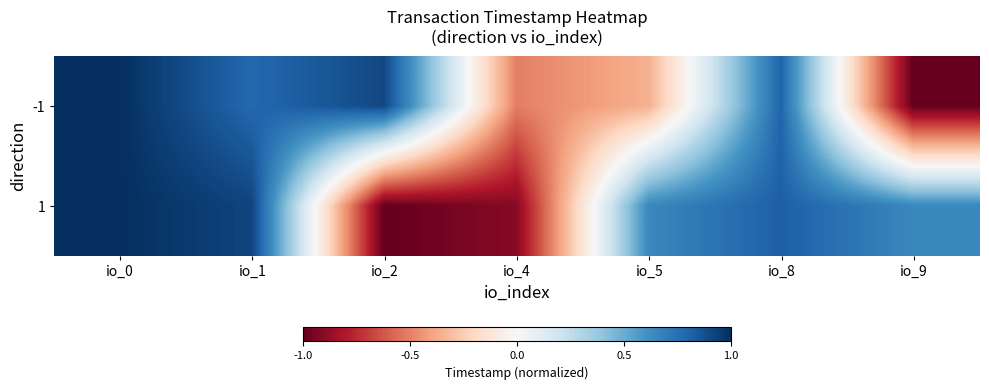

At which category is the sum across all series the highest?

io_0